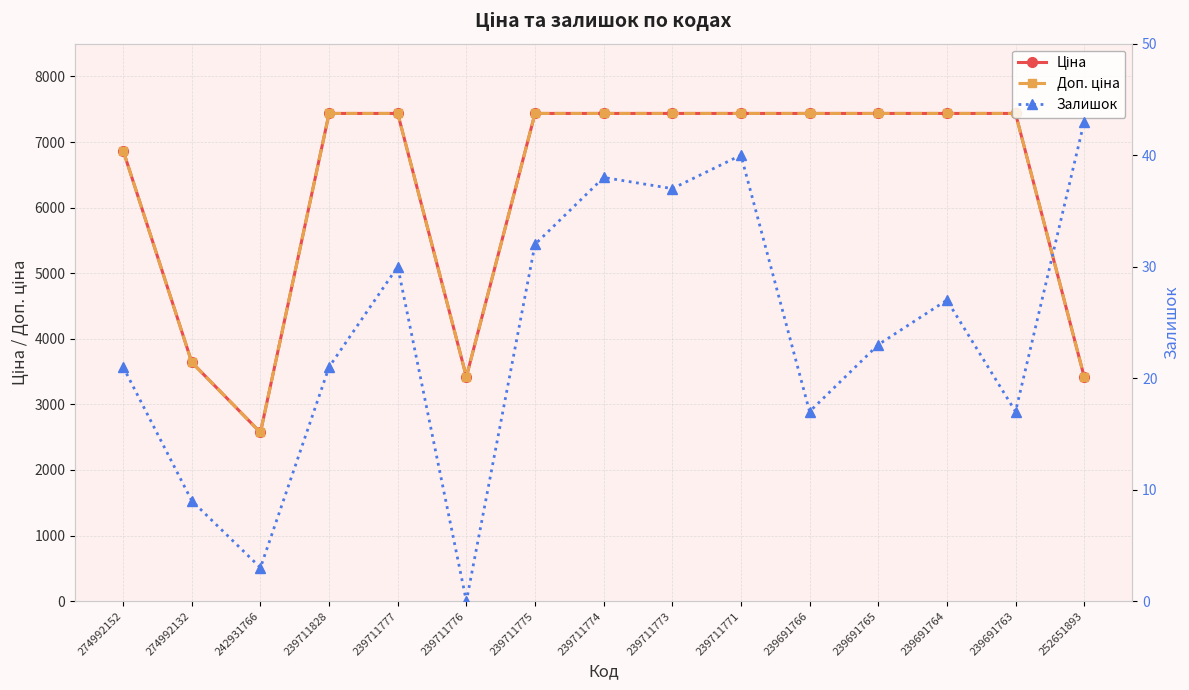

Count the number of categories in the chart.

15